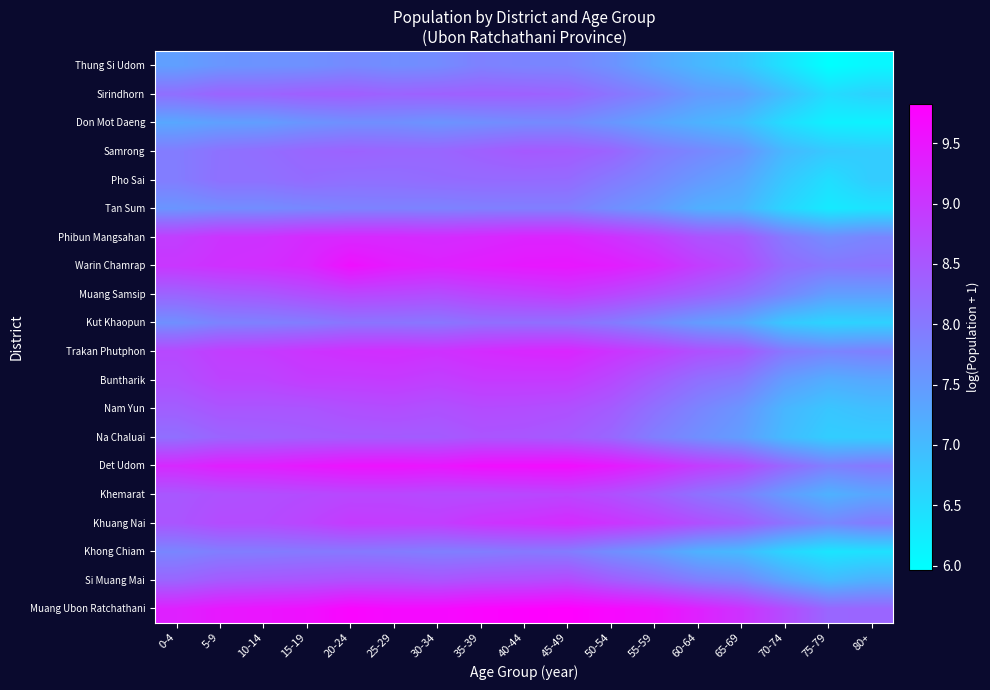

How many categories are shown in the chart?

17